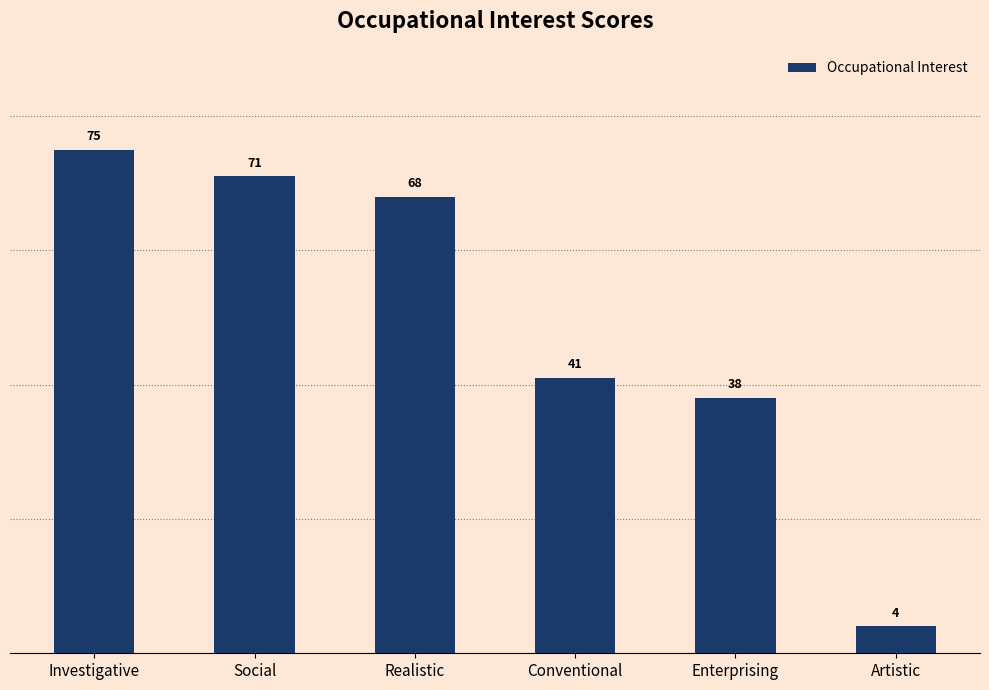

What is the label of the 2nd bar from the right?

Enterprising